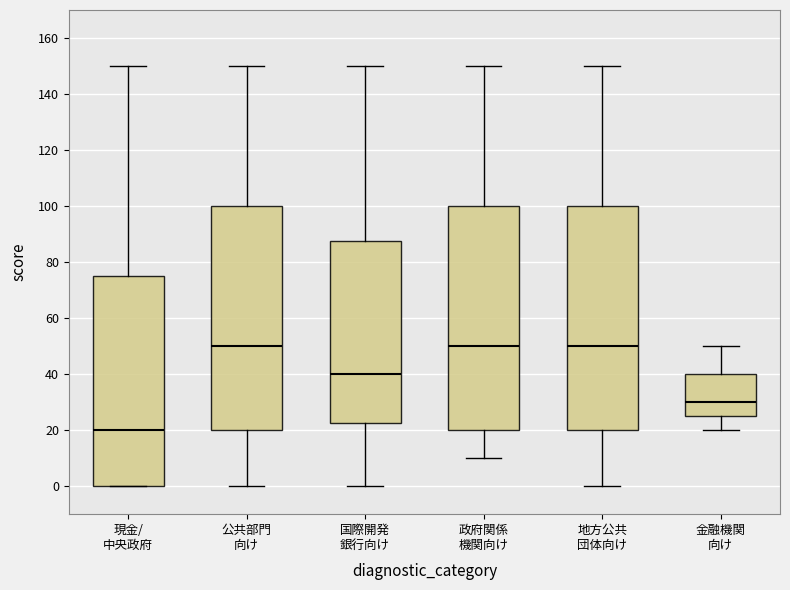

Which box has the lowest median line?

現金/ 中央政府